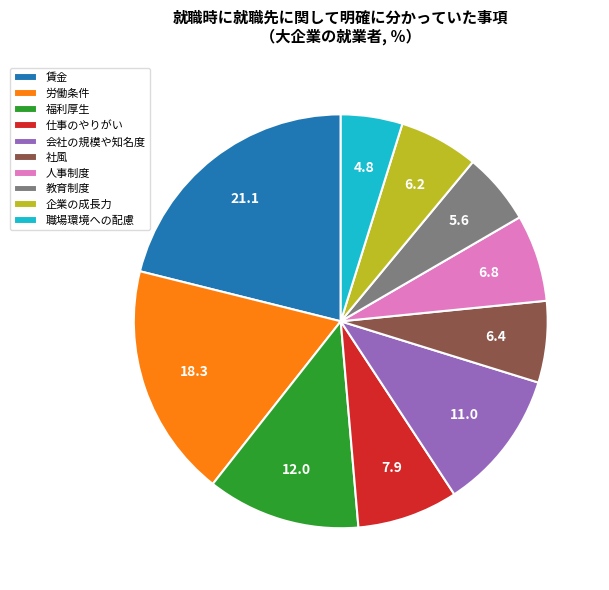

Combined, do 人事制度 and 会社の規模や知名度 account for over 50%?

No